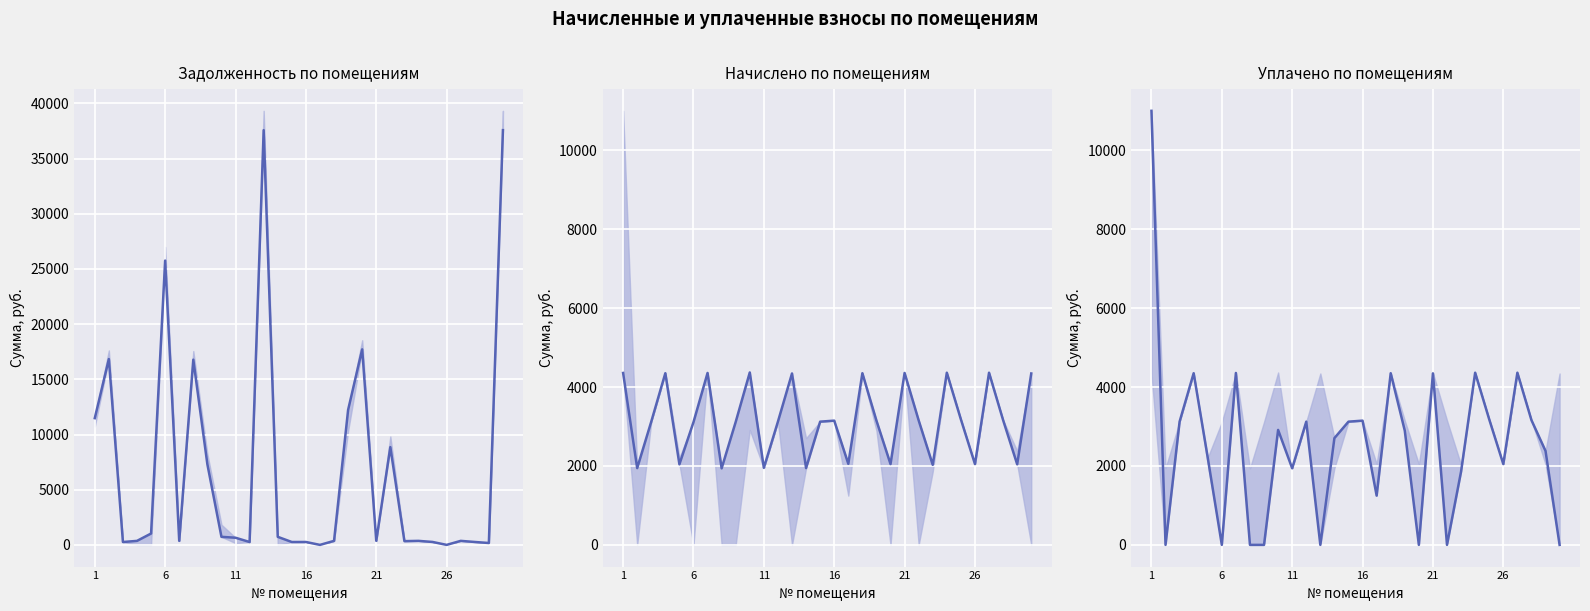

True or false: уплачено (col_4) has more than 0 interior local peaks.

True